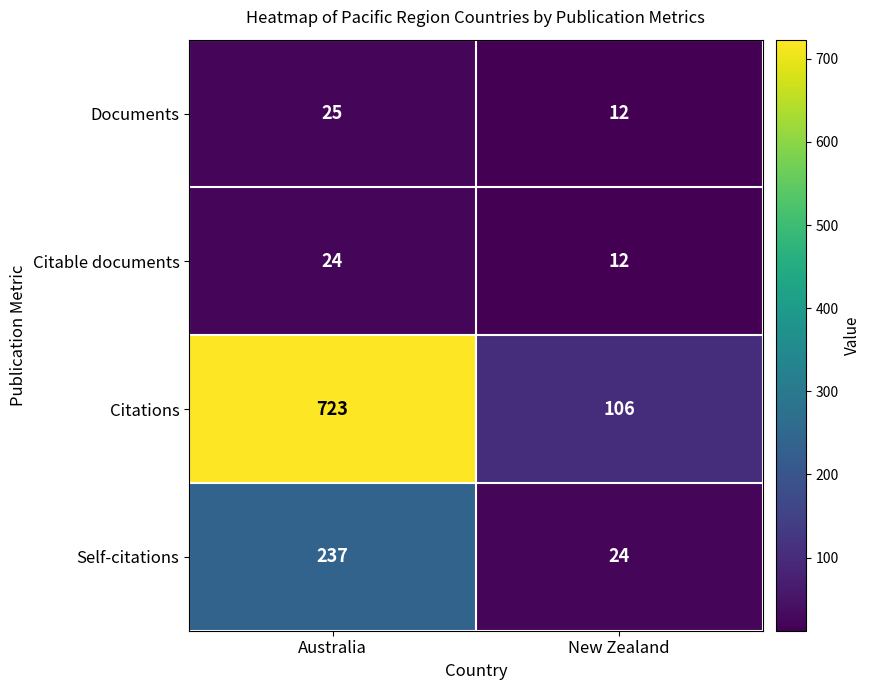

Which series changed the most between Australia and New Zealand?

Citations